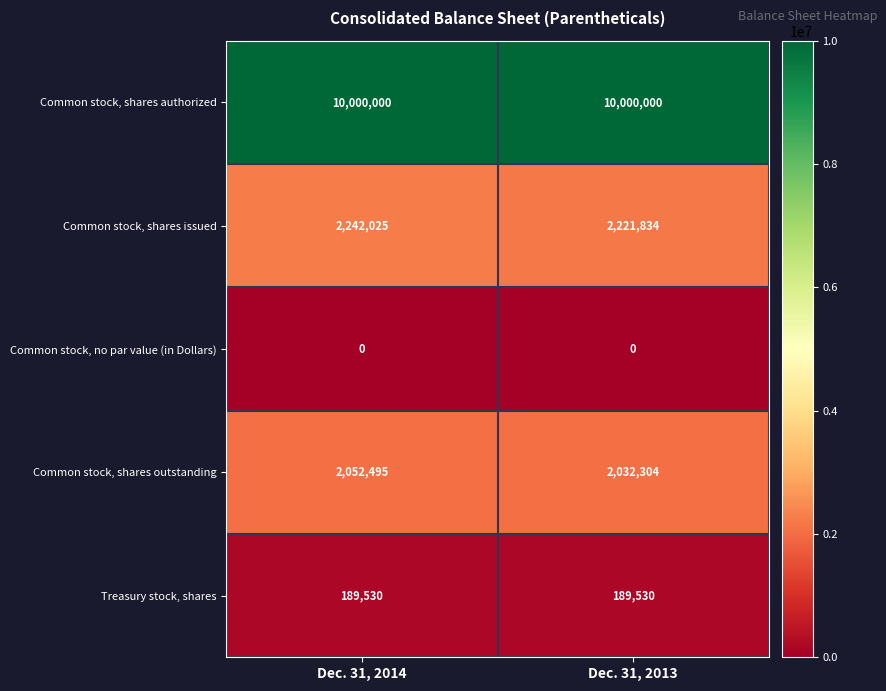

Which series has the largest total across all categories?

Common stock, shares authorized